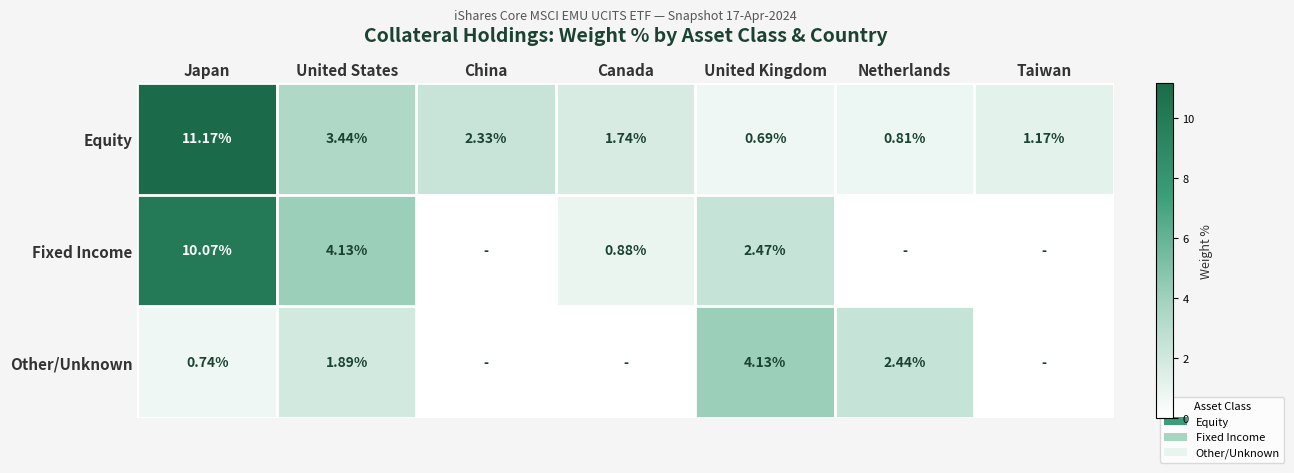

Rank the series at United States from lowest to highest value.

Other/Unknown, Equity, Fixed Income